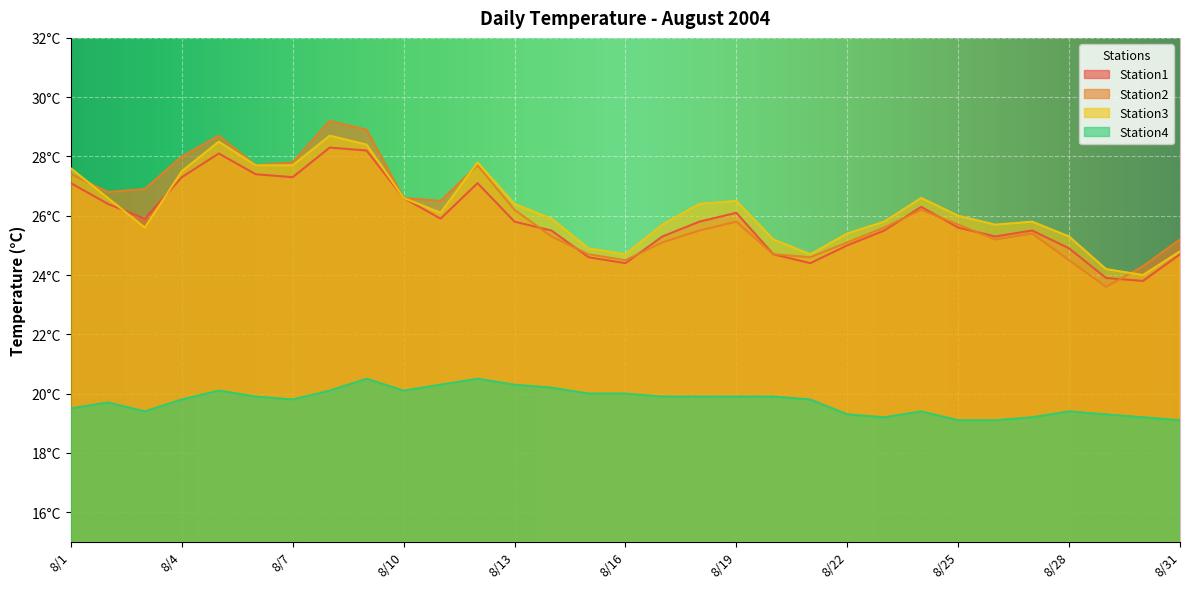

The value of Station3 at 8/25 is 18.0. True or false?

False